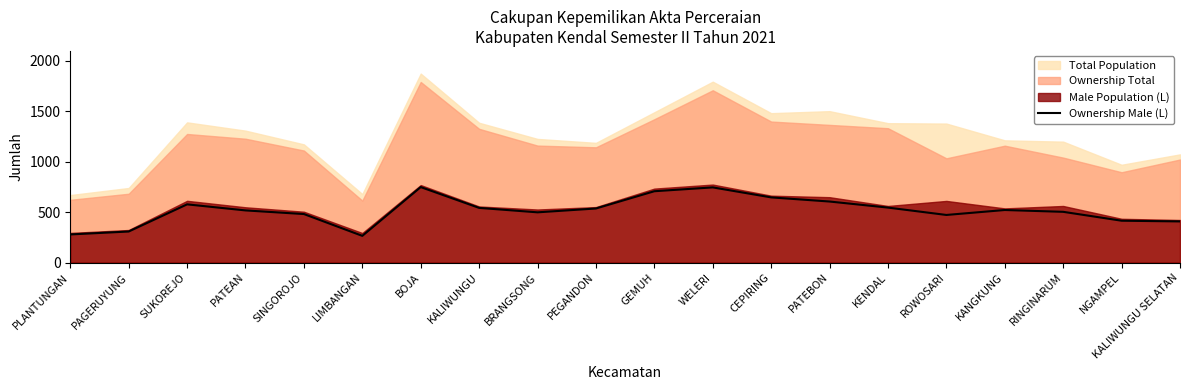

How many categories are shown in the chart?

20